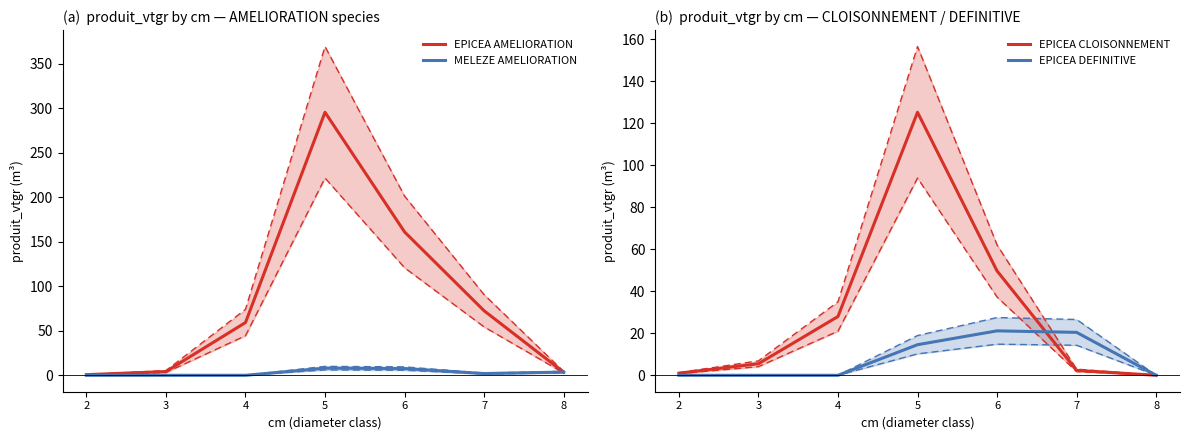

How many positive values does the EPICEA CLOISONNEMENT series have?

6